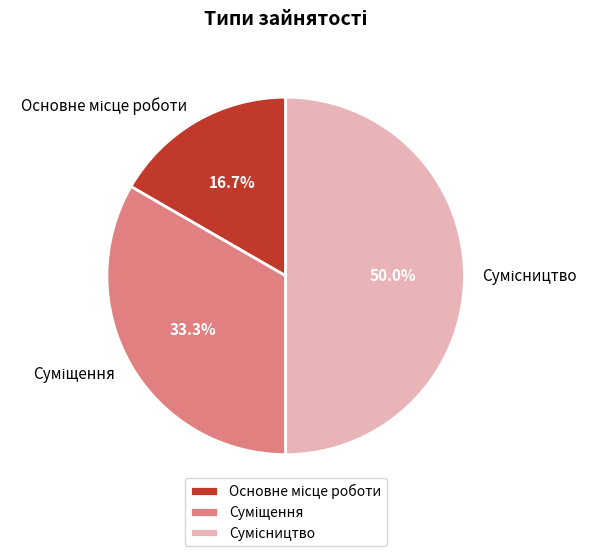

How many slices are in this pie chart?

3